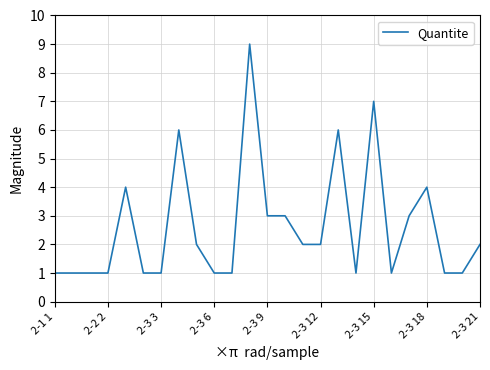

What is the maximum value shown in the chart?

9